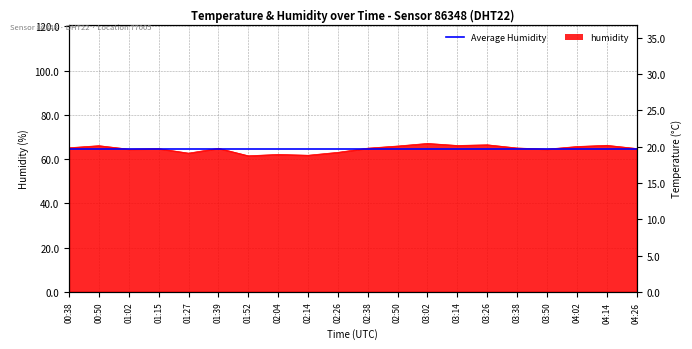

What is the sum of the humidity values at 03:26 and 00:50?

132.5